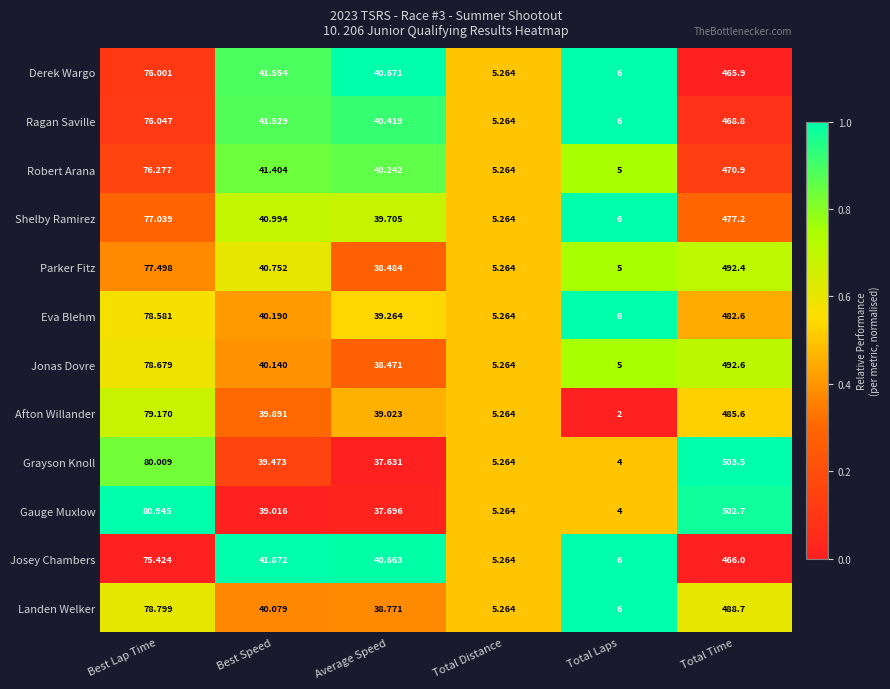

What is the difference between the highest and lowest values at Total Time?

37.6